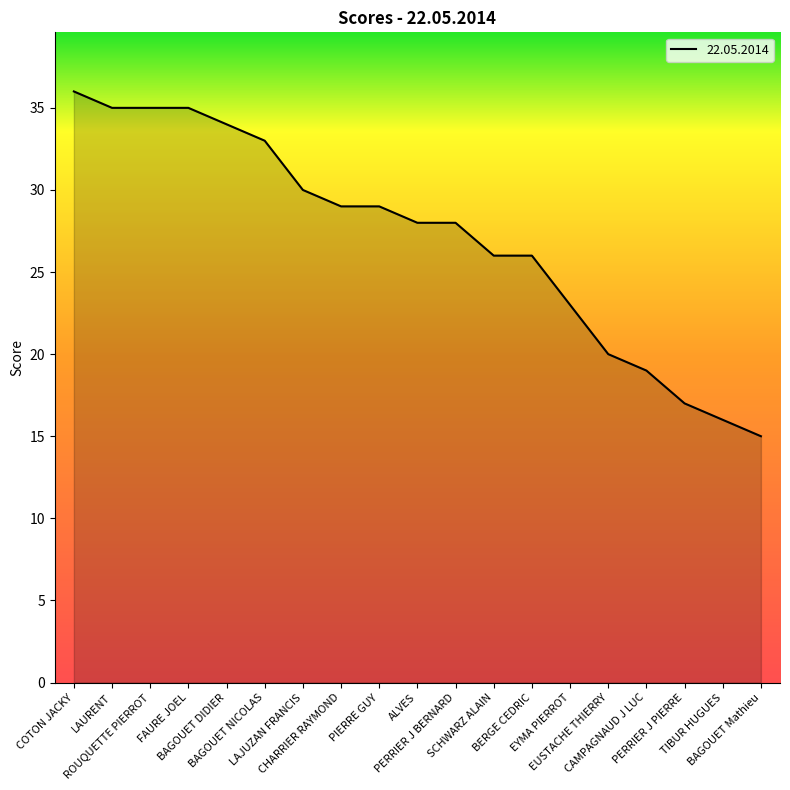

What is the difference between the values at SCHWARZ ALAIN and BAGOUET DIDIER?

8